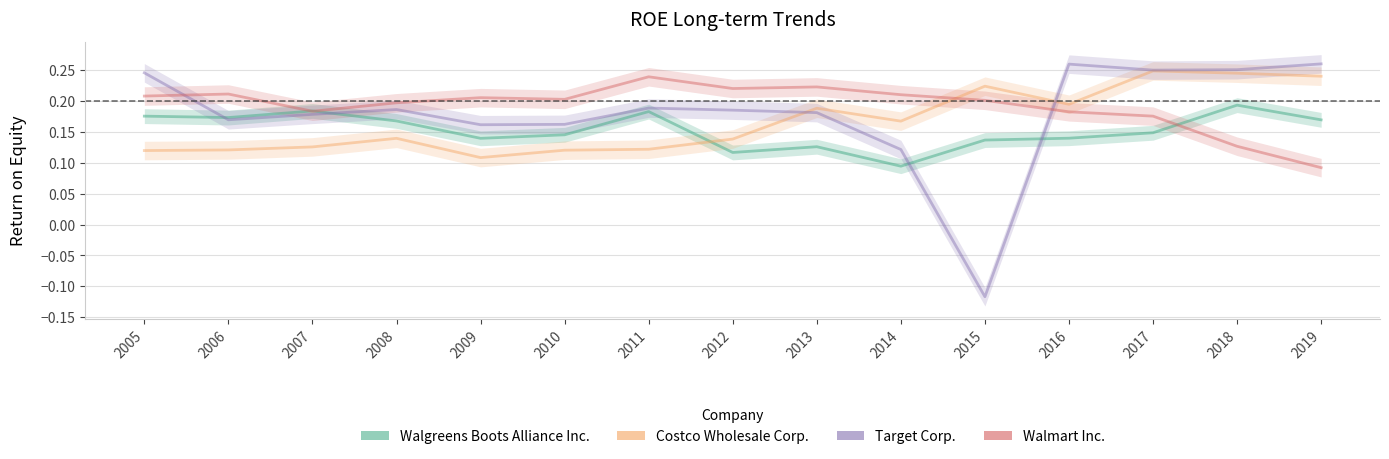

Is it true that Walgreens Boots Alliance Inc. equals 0.2 at 2016?

False